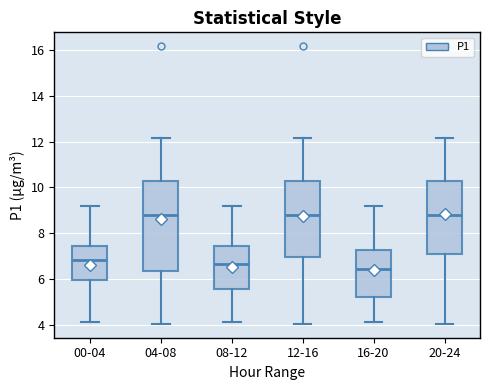

Reading left to right, read every box against the y-axis: the position of its median line, the range the box covers, and the ends of its whiskers. The values are not printed on the chart, so give them approximately, as read against the axis.

00-04: median 6.8, box 6.0 to 7.4, whiskers 4.2 to 9.2
04-08: median 8.8, box 6.4 to 10.2, whiskers 4.0 to 12.2
08-12: median 6.6, box 5.6 to 7.4, whiskers 4.2 to 9.2
12-16: median 8.8, box 7.0 to 10.2, whiskers 4.0 to 12.2
16-20: median 6.4, box 5.2 to 7.2, whiskers 4.2 to 9.2
20-24: median 8.8, box 7.0 to 10.2, whiskers 4.0 to 12.2